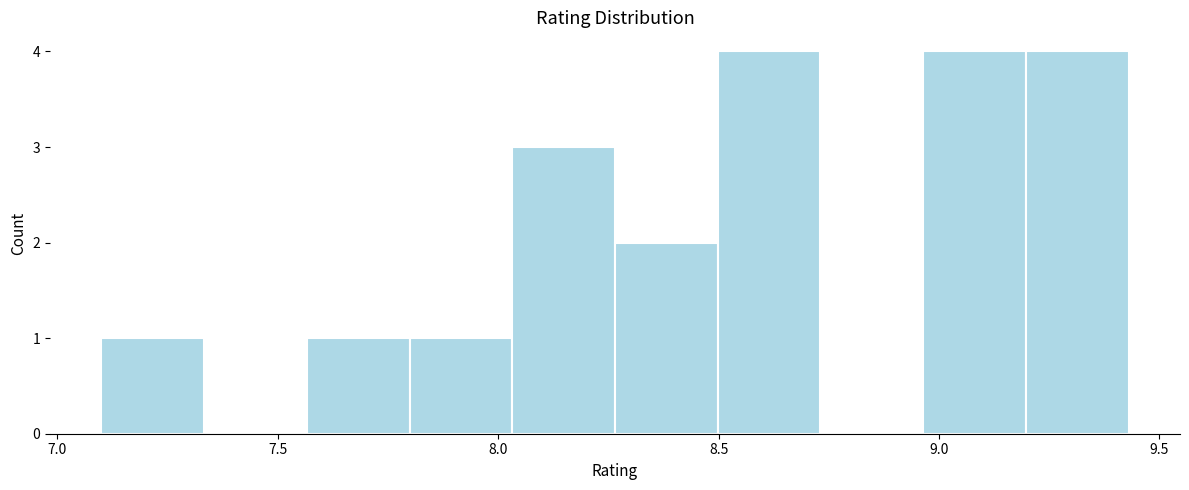

What is the height of the bar covering 7.10 to 7.35 on the x-axis? Neither the bar edges nor the heights are printed on the chart, so give them approximately, as read against the axes.

1